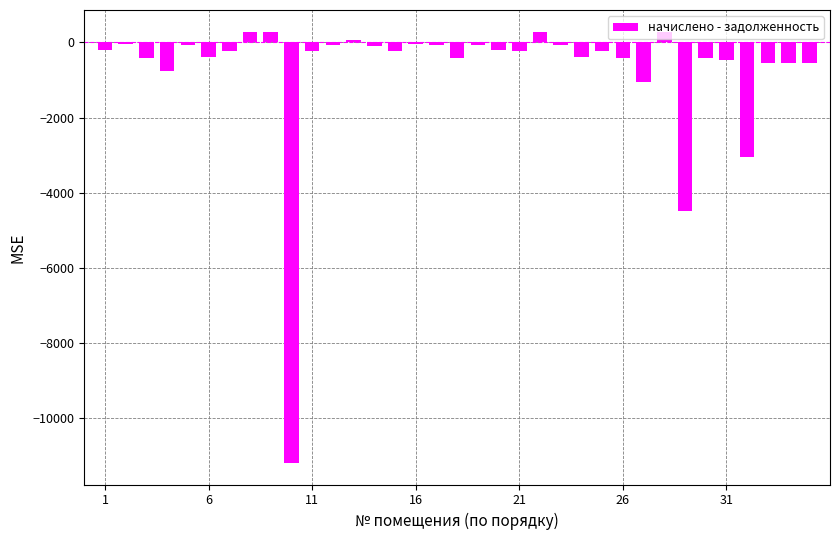

What is the difference between the maximum and second lowest values?

4780.9